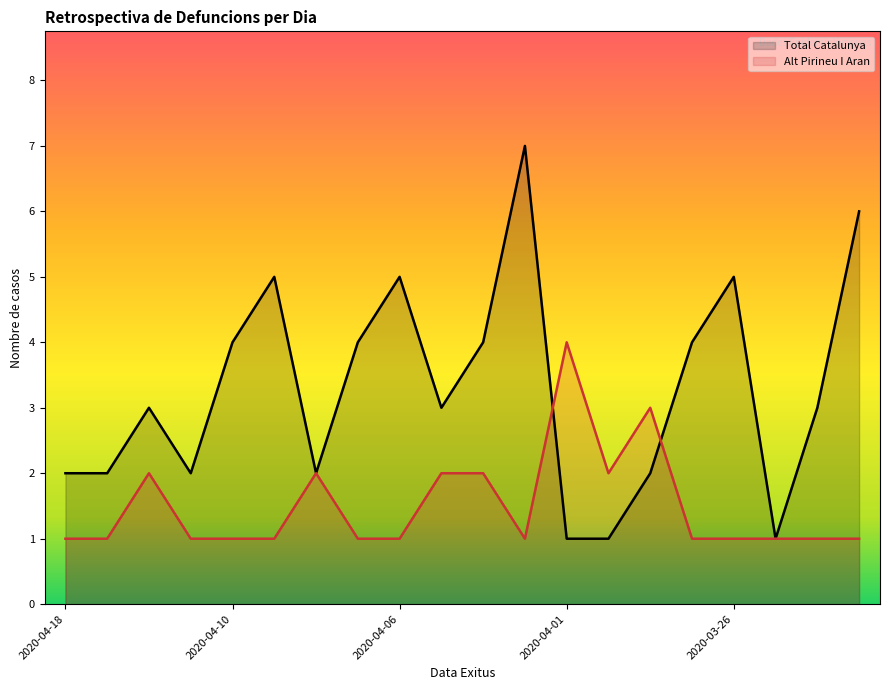

What is the sum of the Alt Pirineu I Aran values at 2020-04-03 and 2020-04-01?

6